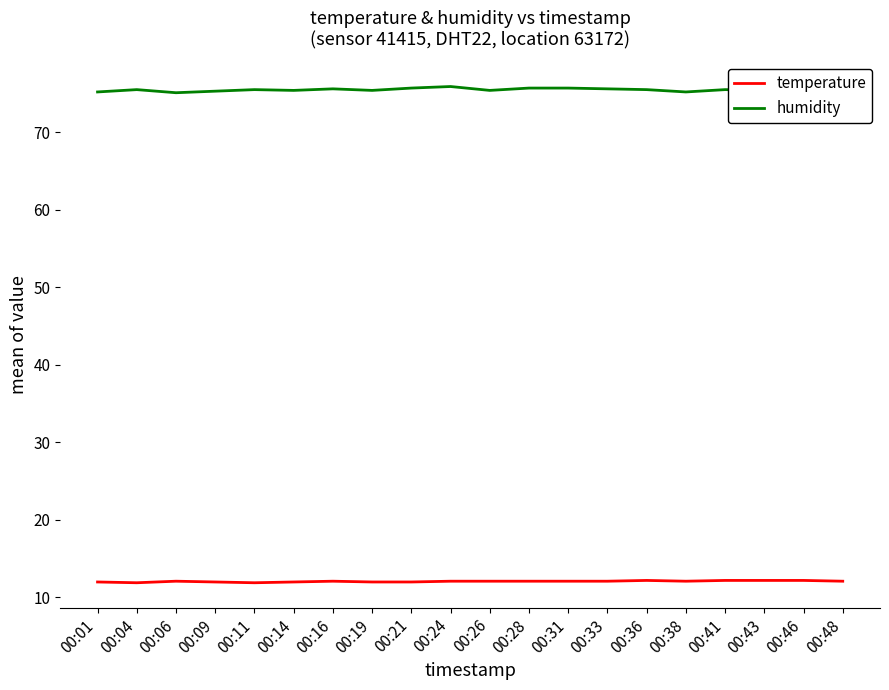

True or false: humidity and temperature intersect in this chart.

False